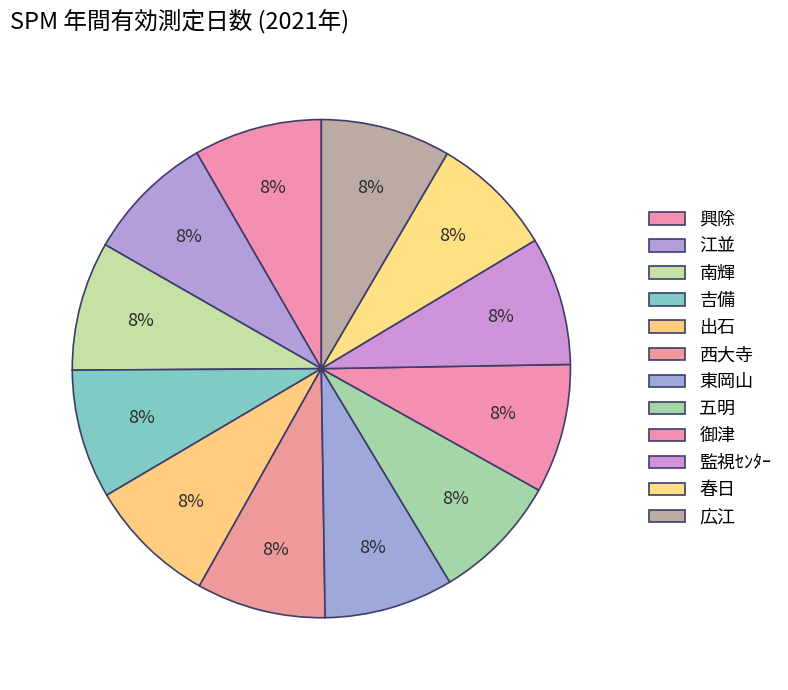

How many segments does this pie chart have?

12